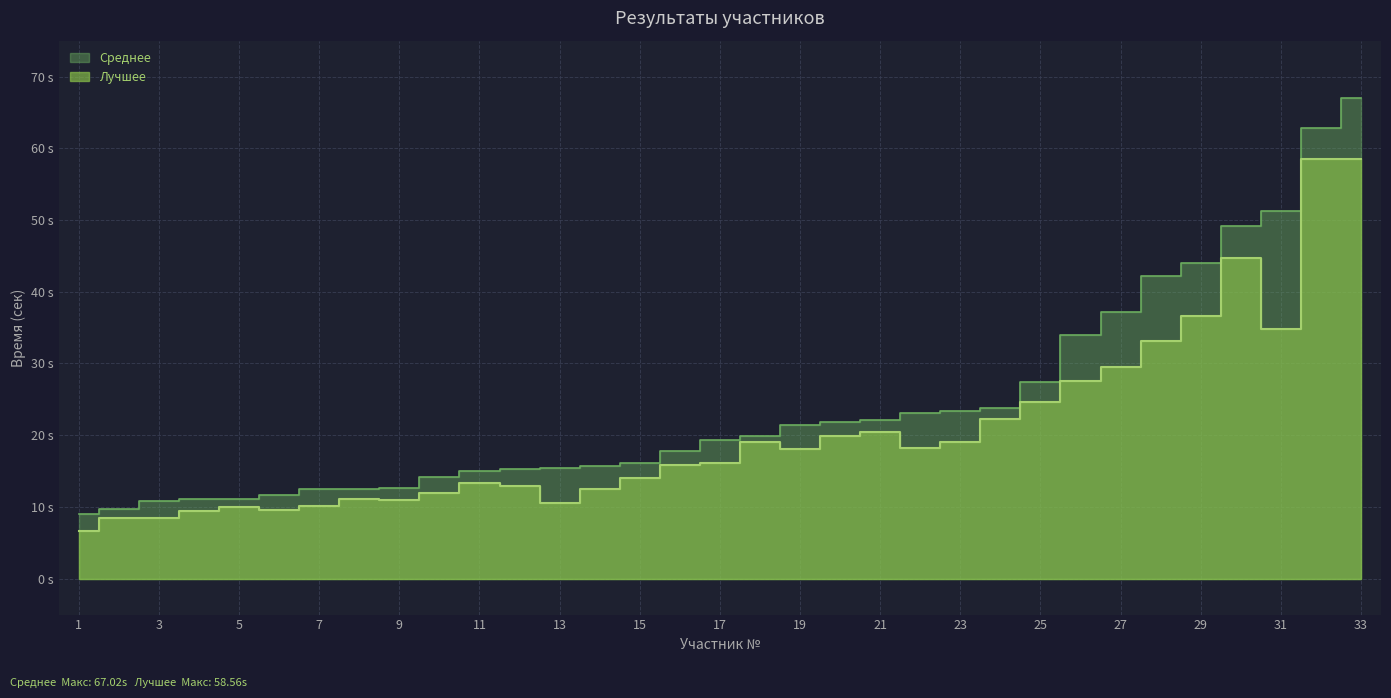

True or false: Среднее has more than 1 points higher than both neighbors.

False